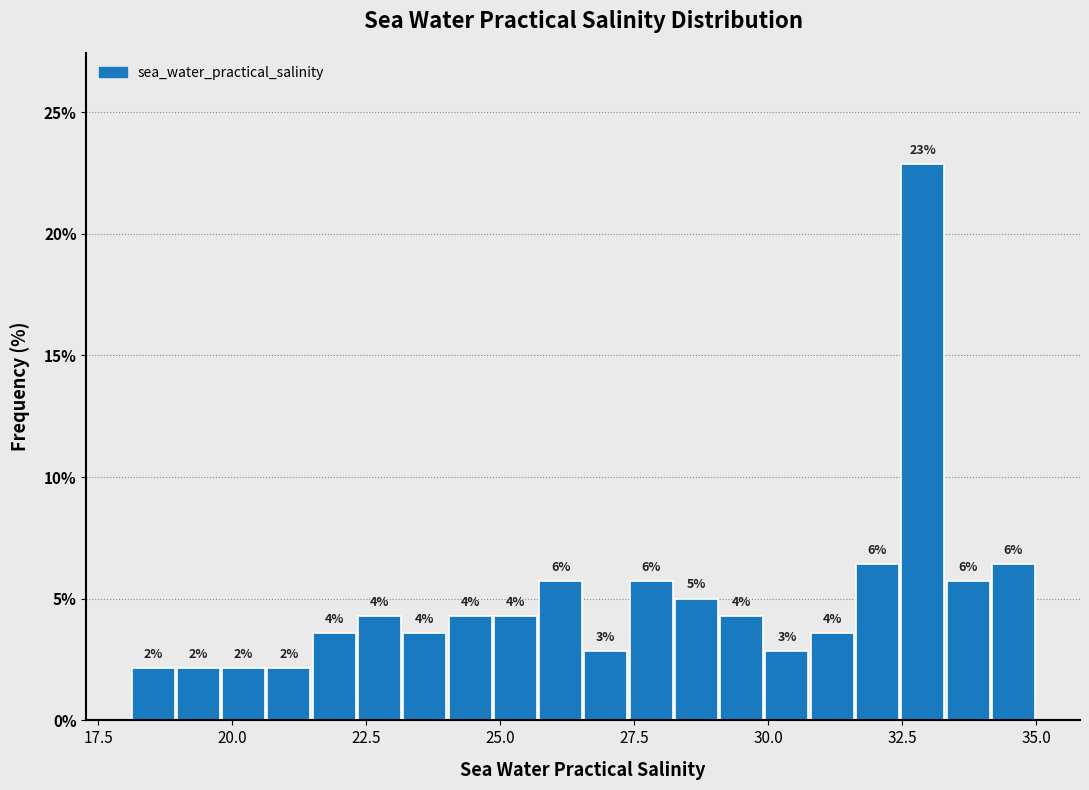

Around what value on the x-axis is the tallest bar? Give the approximate position of its centre, as read against the axis.

33.0